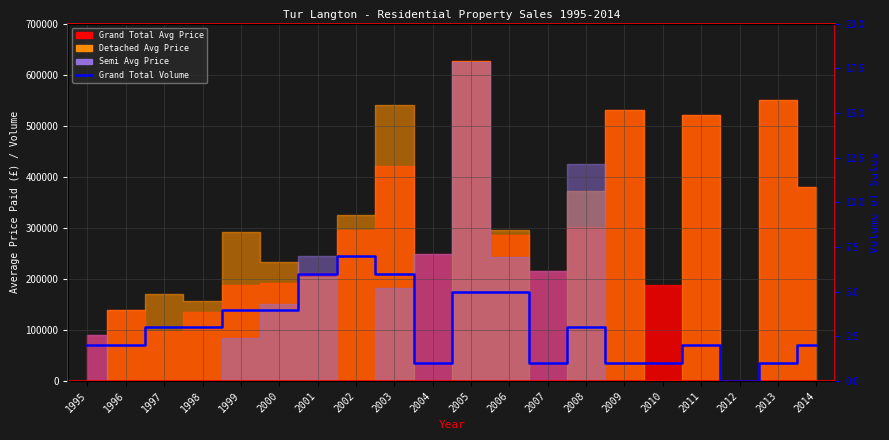

Between 1998 and 2003, which is larger?

2003